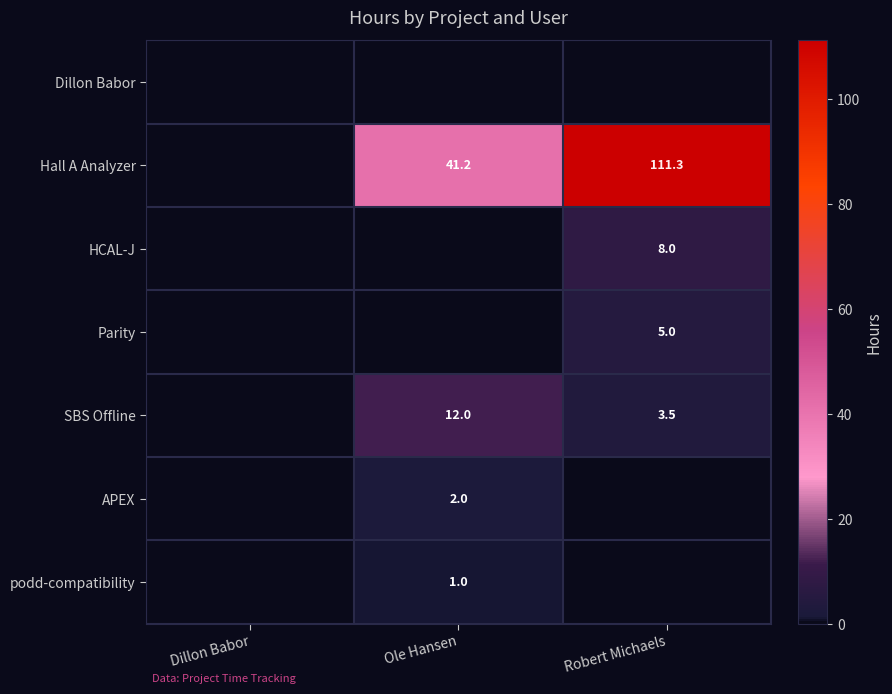

The value of Hall A Analyzer at Ole Hansen is 41.2. True or false?

True